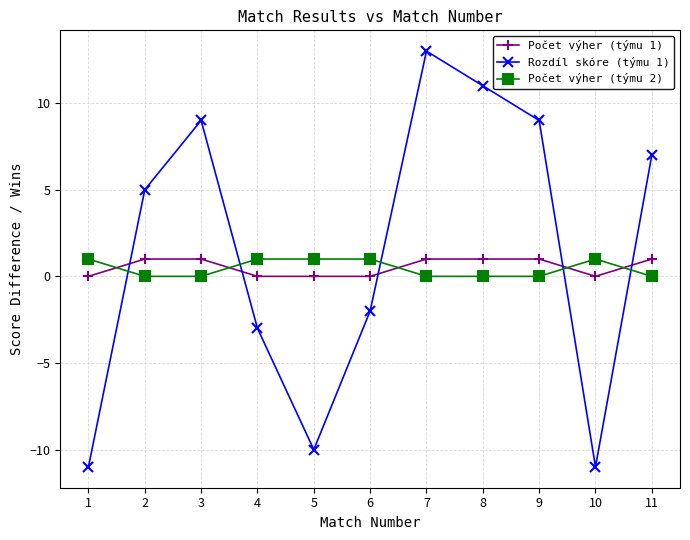

How many times do Rozdíl skóre (týmu 1) and Počet výher (týmu 1) cross each other?

5